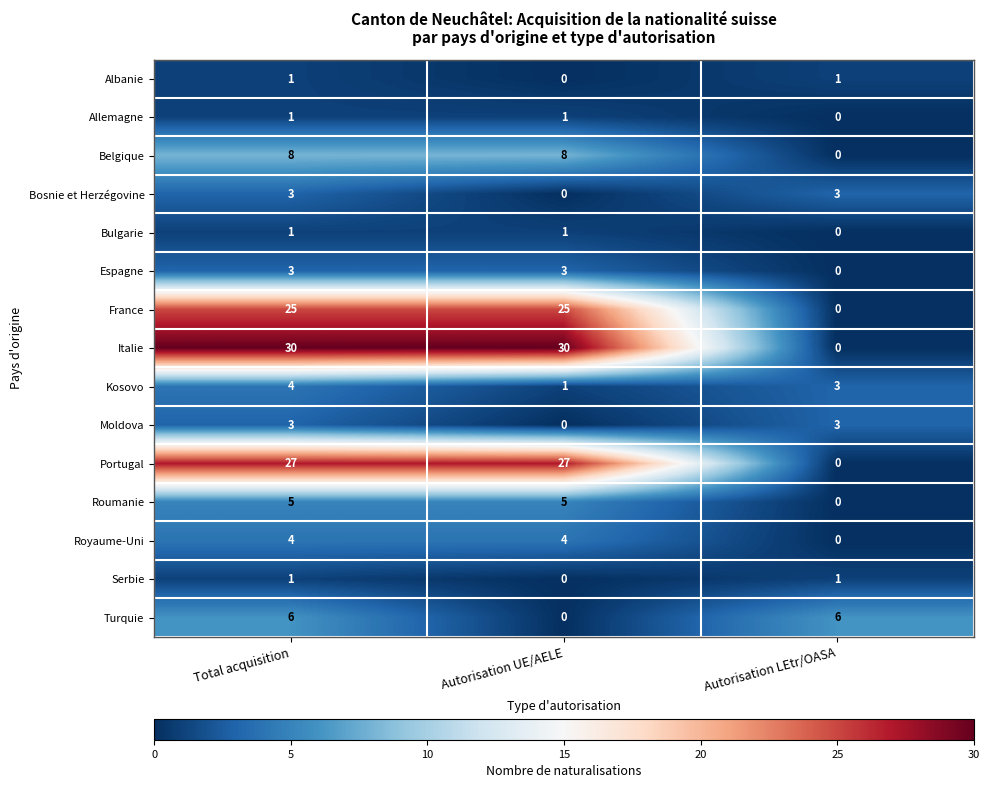

What is the approximate value of Kosovo at Total acquisition?

4